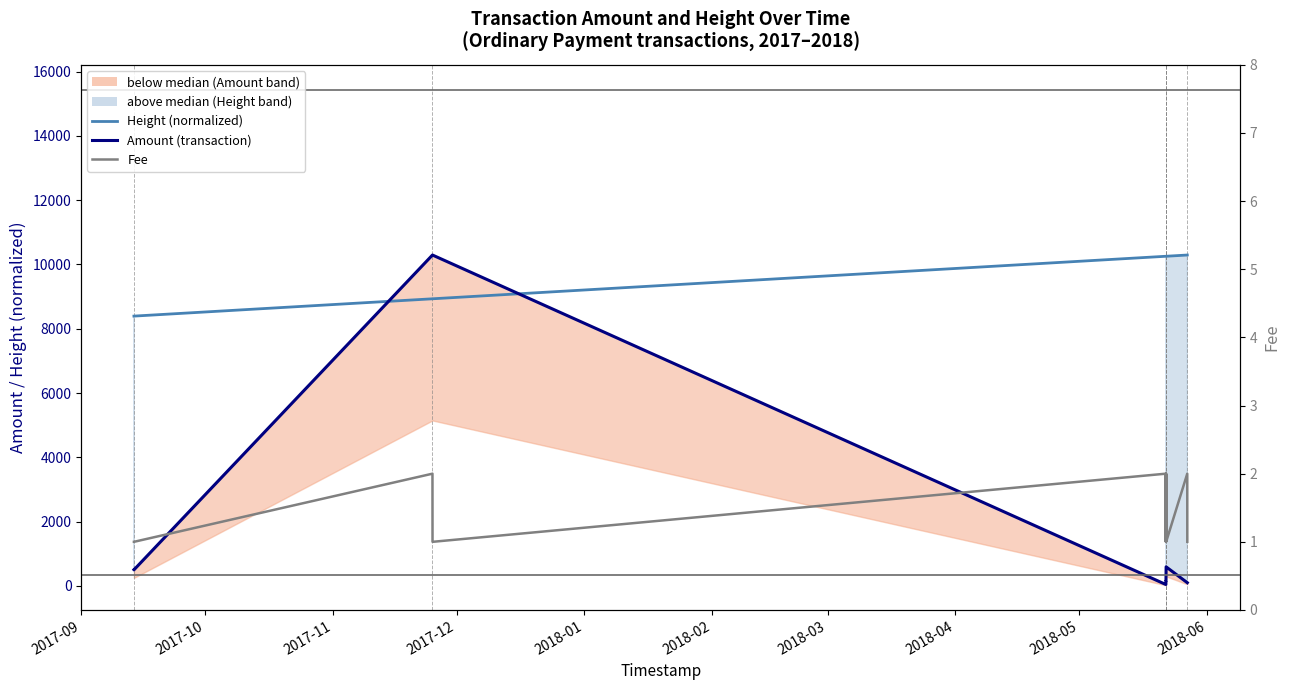

List the series in order of their overall mean, highest first.

Height (normalized), Amount (transaction), Fee